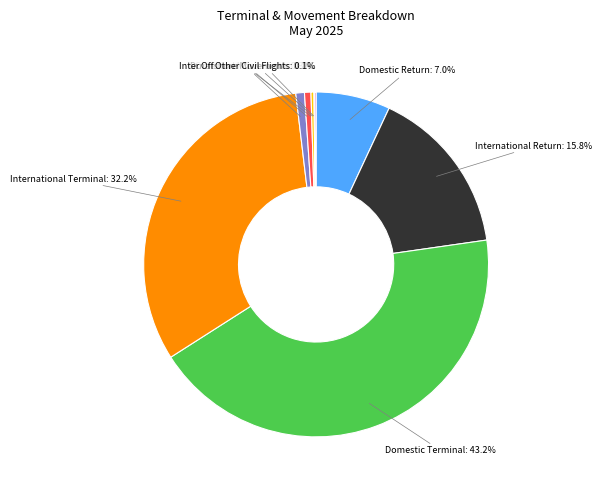

To the nearest percent, what percentage of the pie is Offshore Terminal?

1%